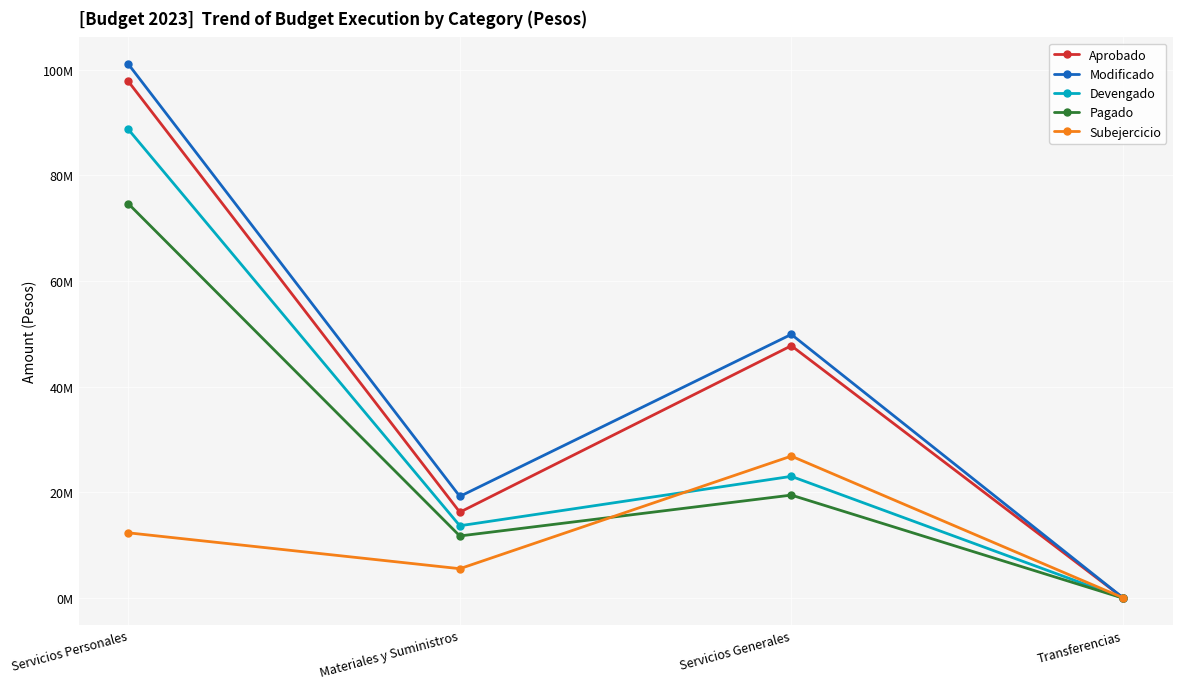

Reading left to right, what are all the values shown in this chart?

Aprobado: Servicios Personales=97771136	Materiales y Suministros=16249055	Servicios Generales=47747230	Transferencias=71876
Modificado: Servicios Personales=101038136	Materiales y Suministros=19239055	Servicios Generales=49893230	Transferencias=71876
Devengado: Servicios Personales=88691121	Materiales y Suministros=13681061	Servicios Generales=23031176	Transferencias=0
Pagado: Servicios Personales=74622982	Materiales y Suministros=11751528	Servicios Generales=19484705	Transferencias=0
Subejercicio: Servicios Personales=12347015	Materiales y Suministros=5557994	Servicios Generales=26862054	Transferencias=71876